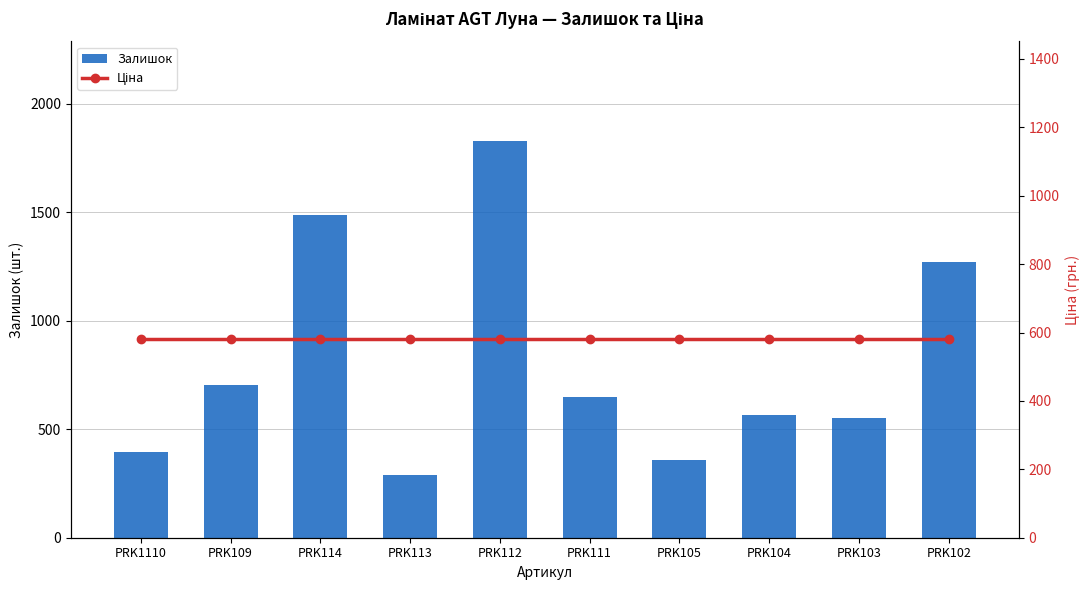

What are all the series names shown in the legend?

Залишок, Ціна